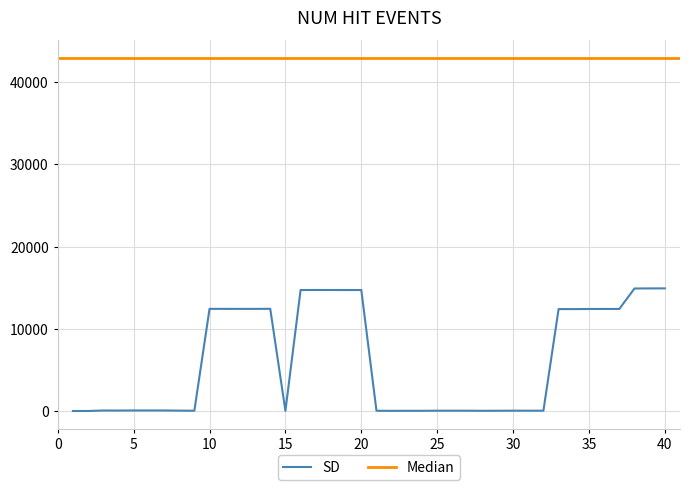

True or false: NumHitEvents has a value of 75992 at 12.

False